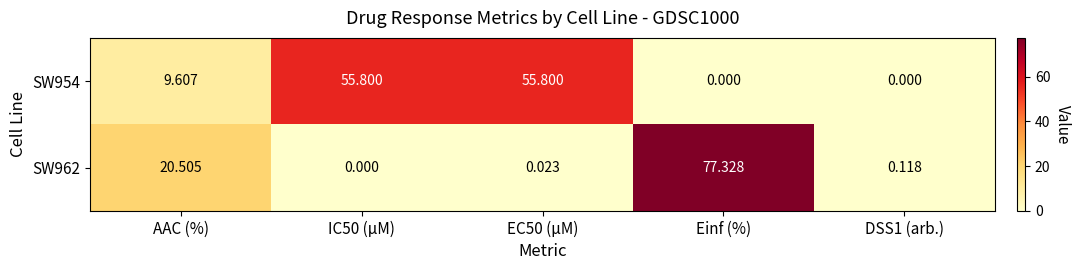

Where is SW962 nearest to the value 38?

AAC (%)